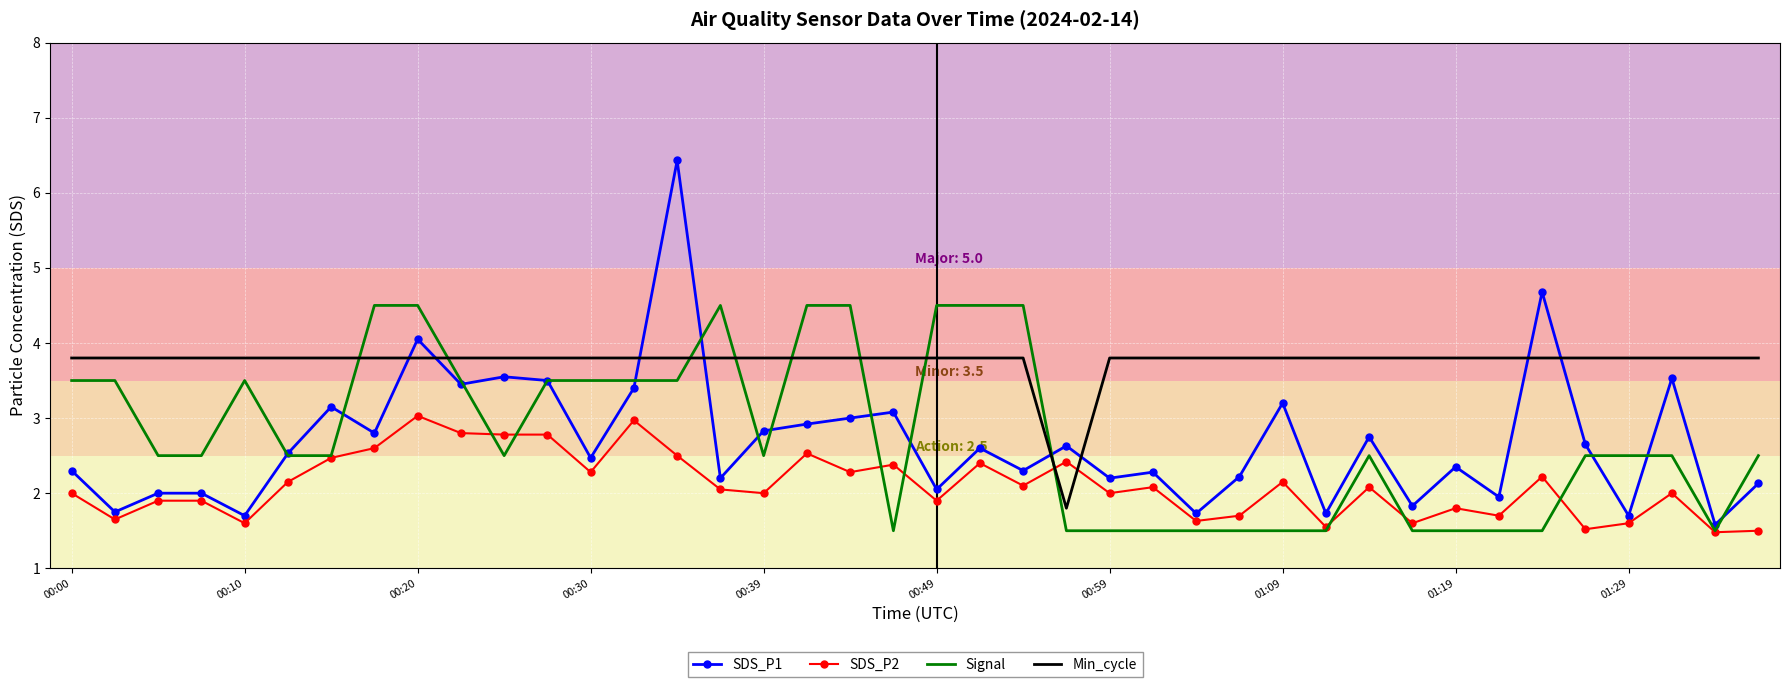

After their last crossing, which series has the higher values: Signal or Min_cycle?

Min_cycle